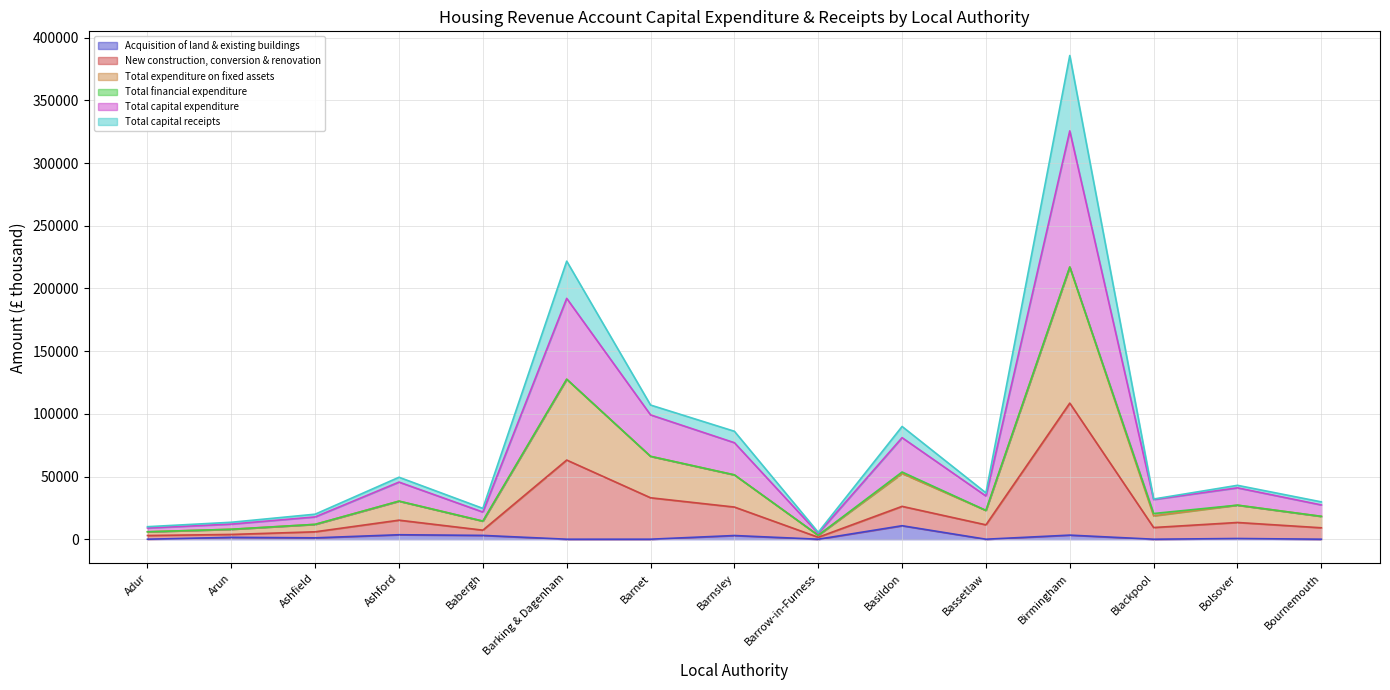

At how many categories does at least one series exceed 171963?

2